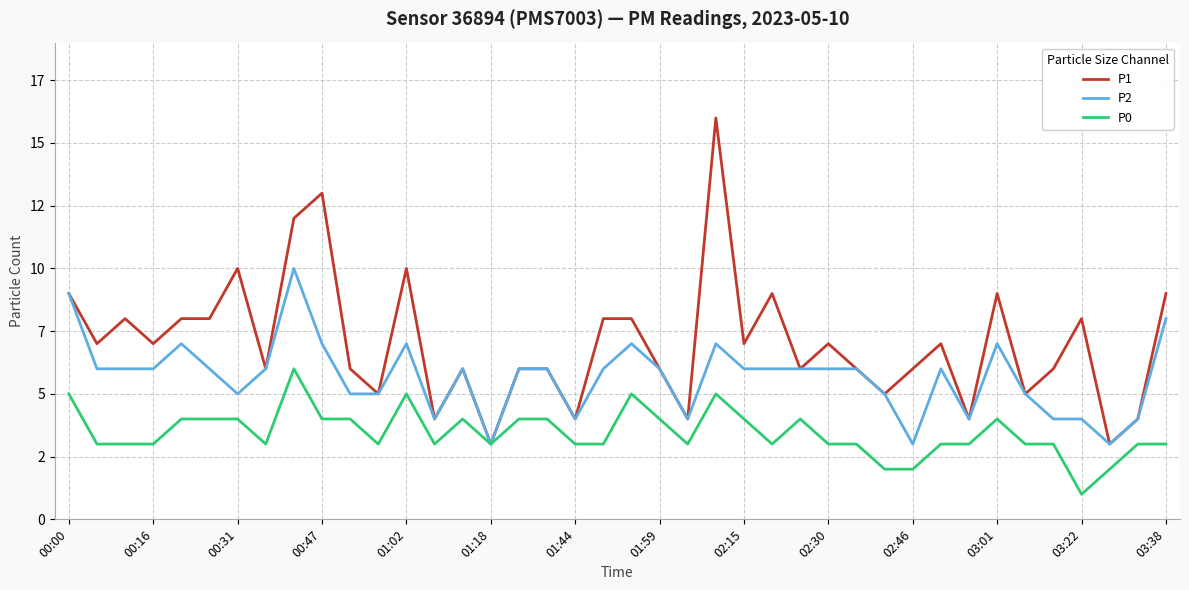

At how many categories does at least one series exceed 8?

9